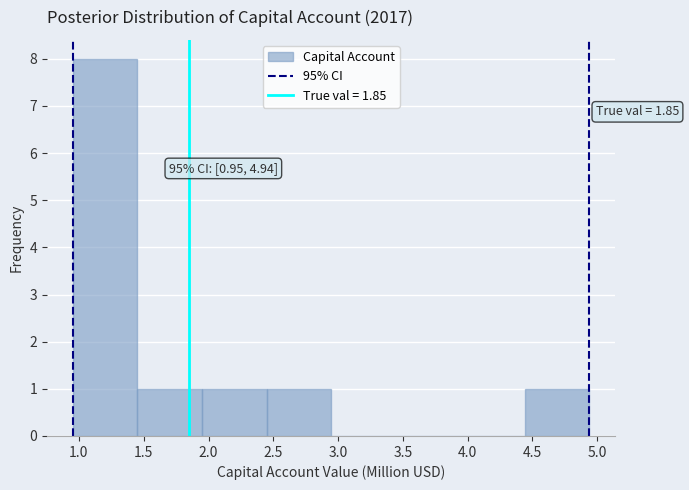

Over which range of the x-axis is the bar tallest?

0.95 to 1.45